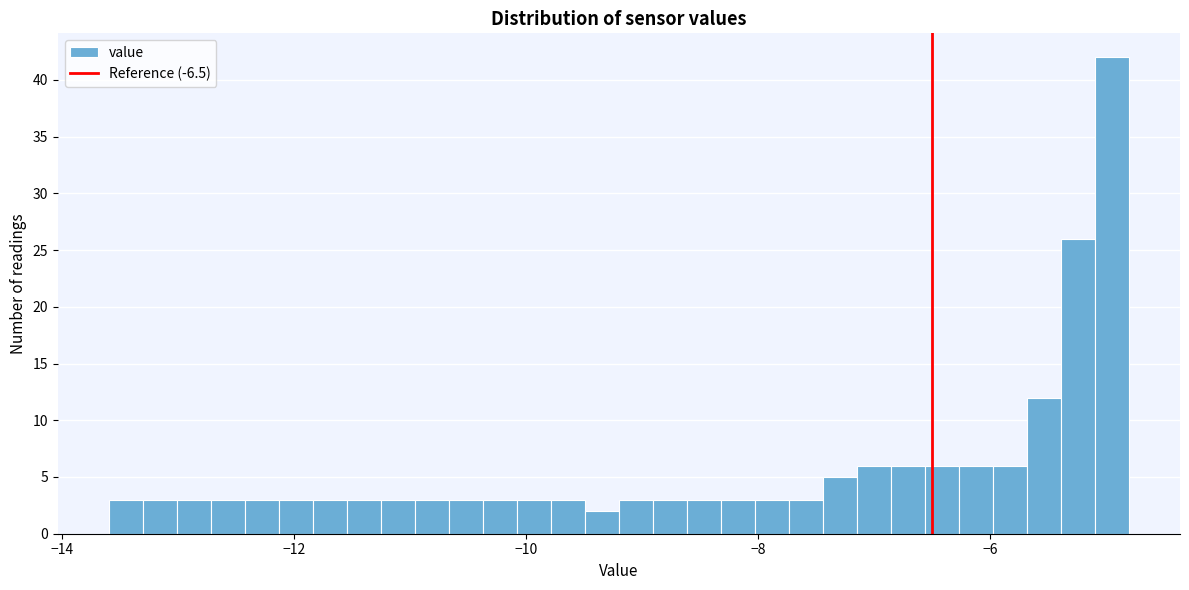

Read against the x-axis, roughly where is the centre of the tallest bar?

-5.0